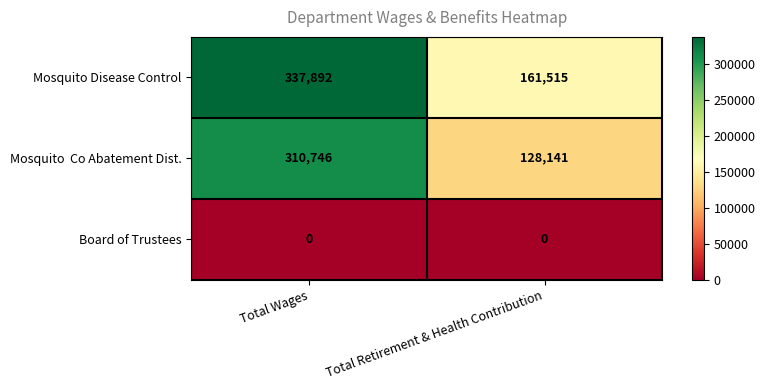

The value of Mosquito Disease Control at Total Retirement & Health Contribution is 216354. True or false?

False